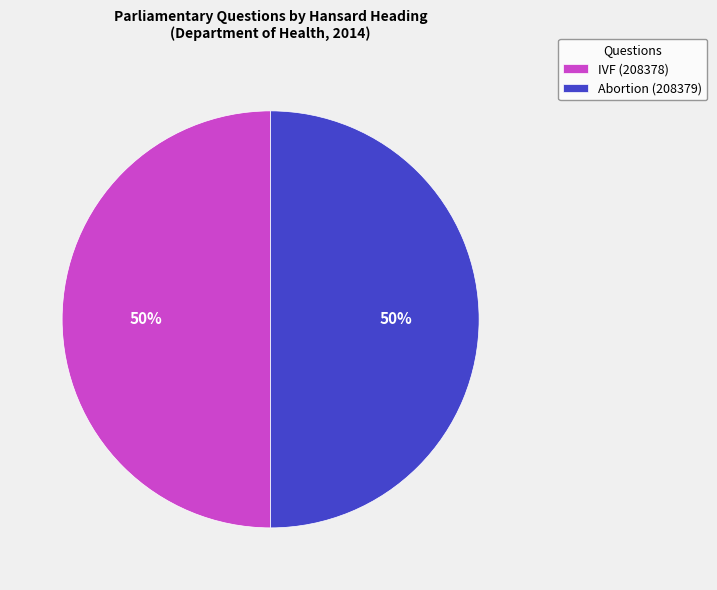

To the nearest percent, what portion does Abortion (208379) represent?

50%